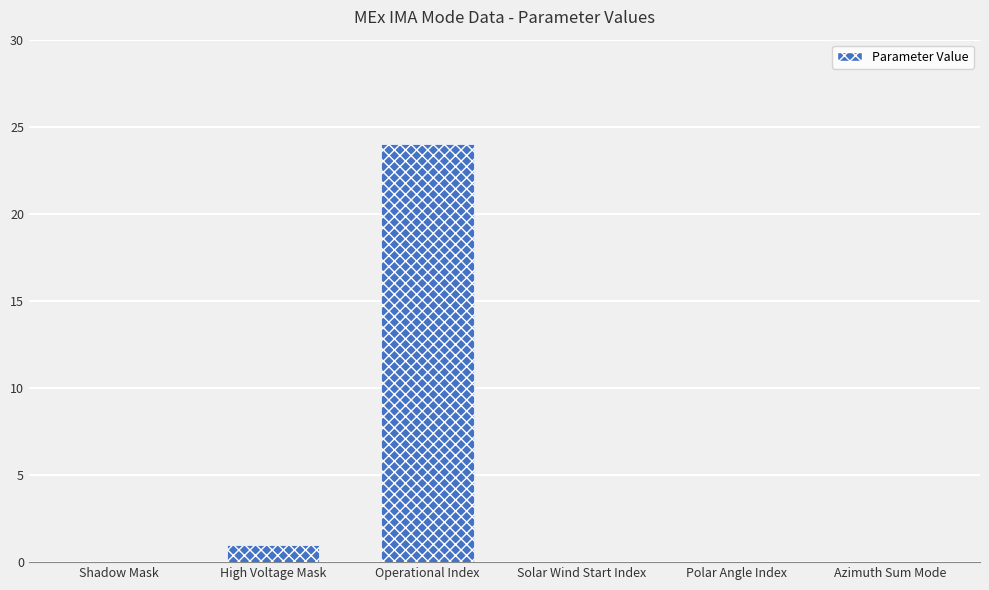

Reading left to right, transcribe all the data shown in this chart.

0	1	24	0	0	0